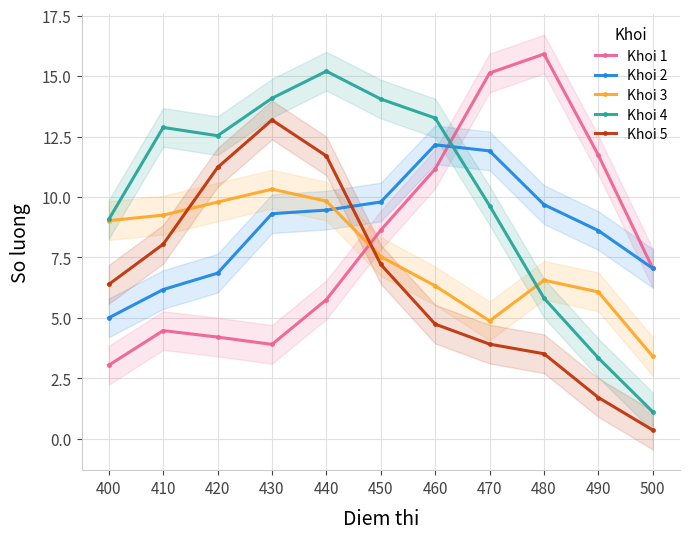

How many data points in Khoi 5 are less than 6?

5